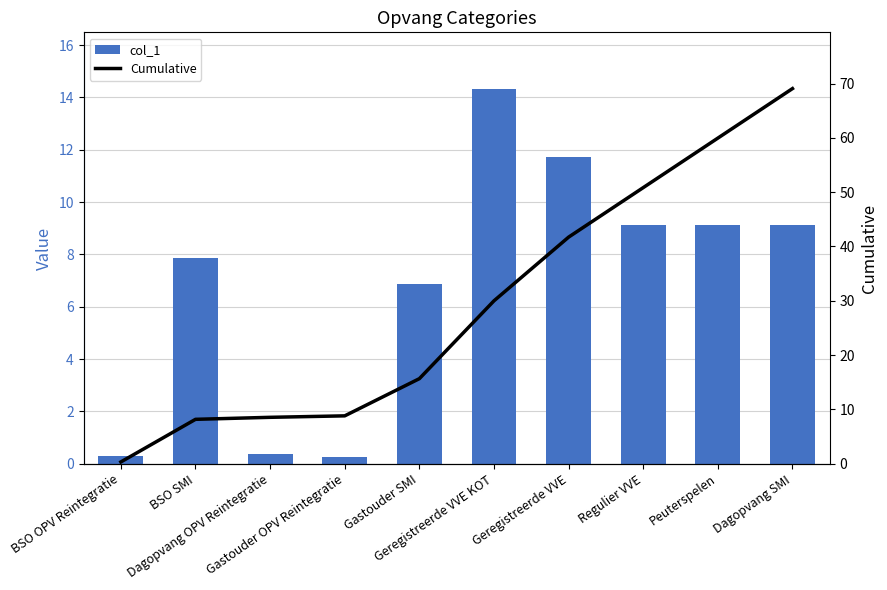

List the labels in order of col_1 value, largest first.

Geregistreerde VVE KOT, Geregistreerde VVE, Regulier VVE, Peuterspelen, Dagopvang SMI, BSO SMI, Gastouder SMI, Dagopvang OPV Reintegratie, BSO OPV Reintegratie, Gastouder OPV Reintegratie